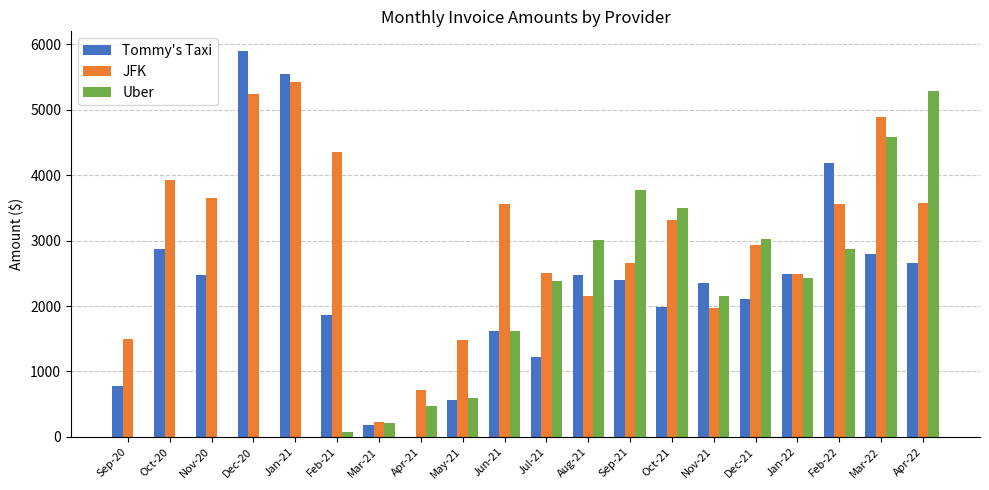

Which series changed the most between Mar-21 and Jan-22?

Tommy's Taxi